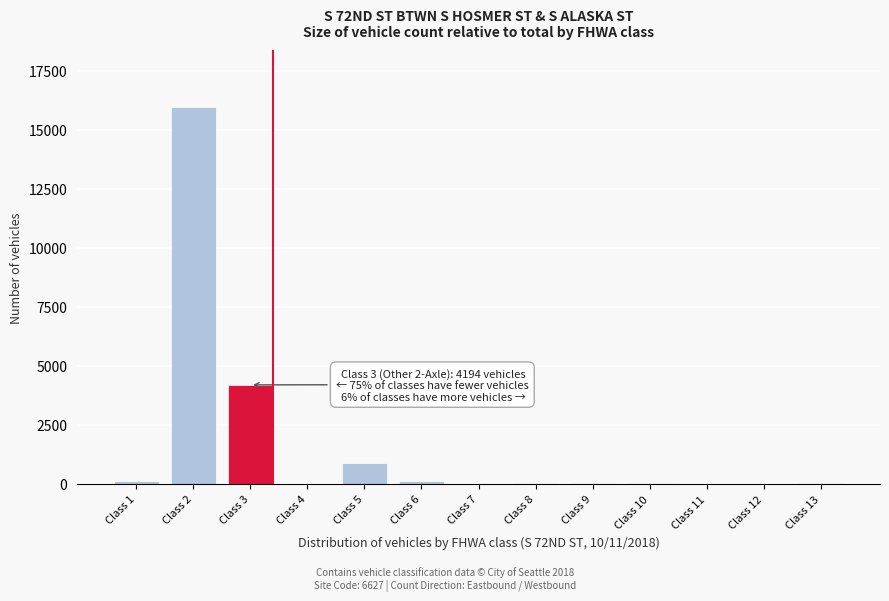

What is the greatest value displayed?

15981